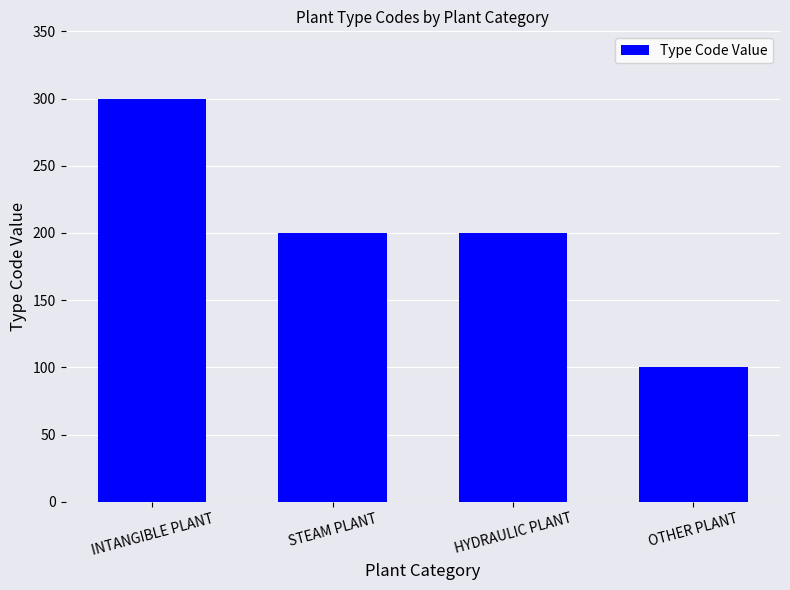

Where does the data first go above 200?

INTANGIBLE PLANT